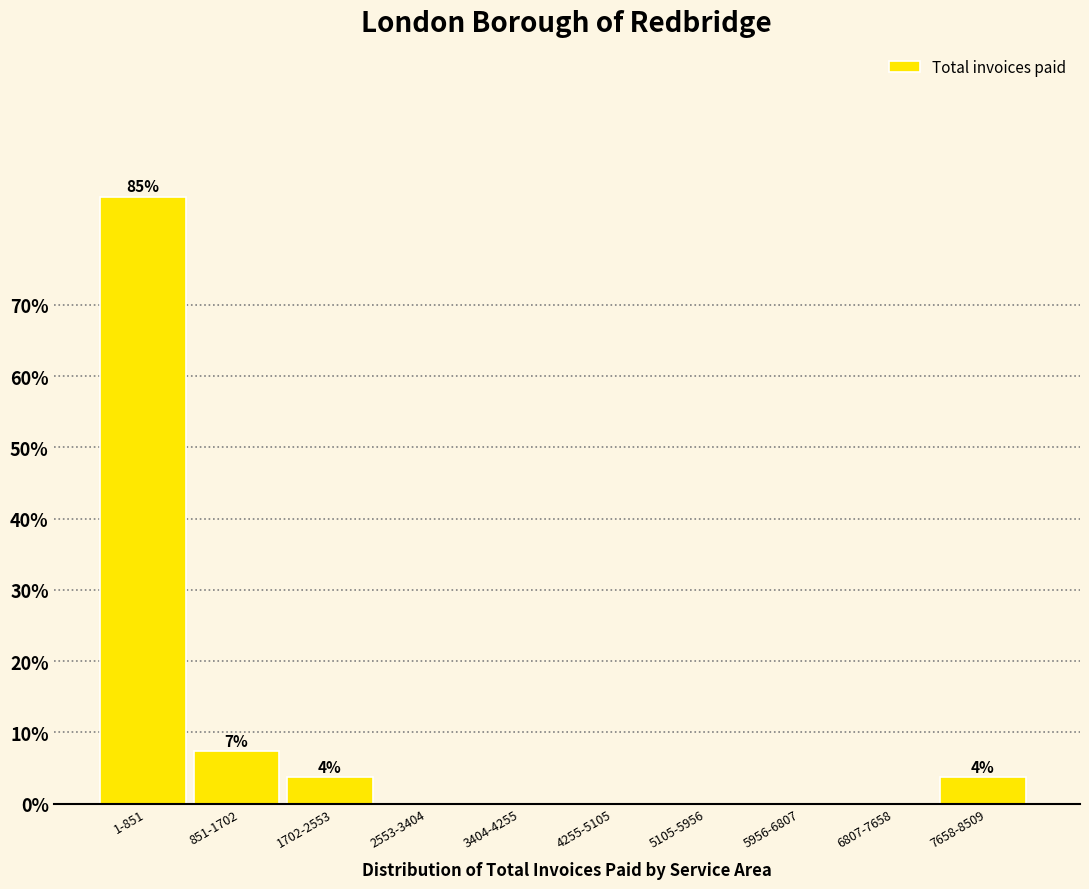

Reading left to right, list all the values displayed in this chart.

1-851=85.2	851-1702=7.4	1702-2553=3.7	2553-3404=0.0	3404-4255=0.0	4255-5105=0.0	5105-5956=0.0	5956-6807=0.0	6807-7658=0.0	7658-8509=3.7